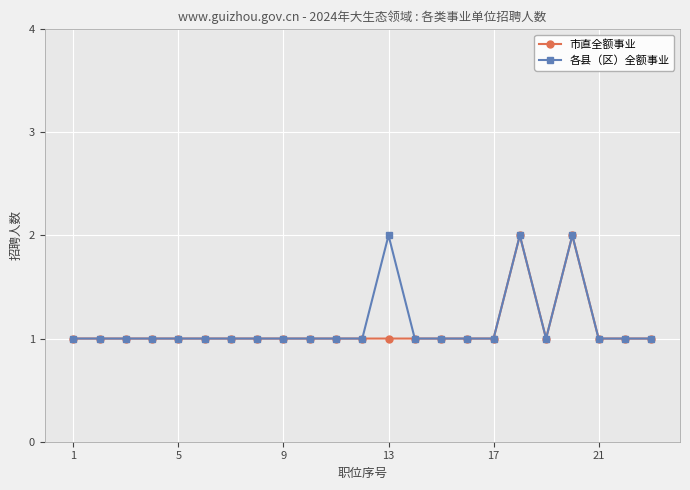

What is the value of the 各县（区）全额事业 point at the 13th from the left?

2